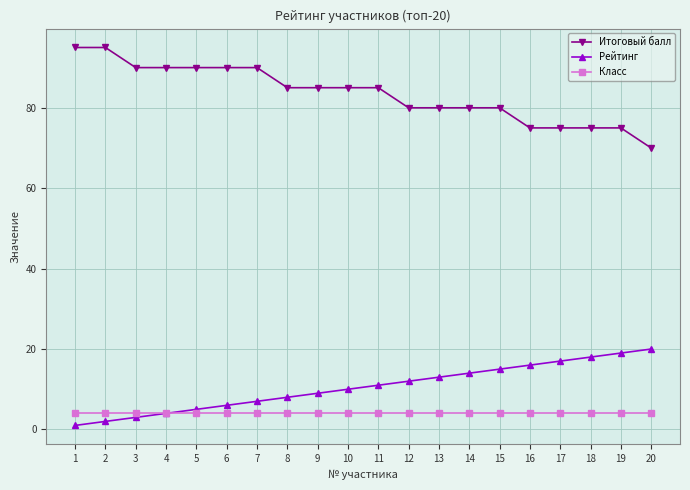

What is the maximum value shown in the chart?

95